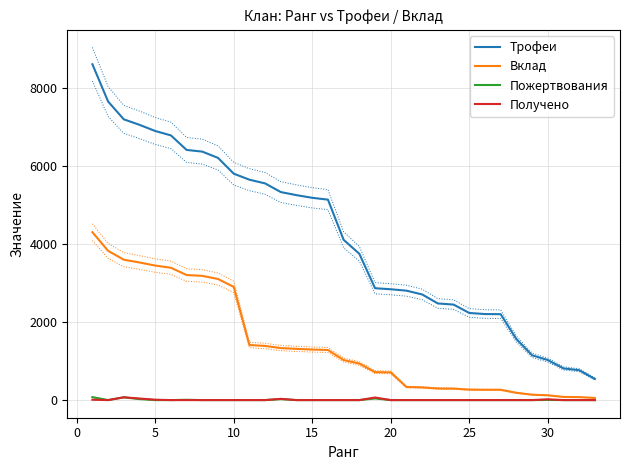

The value of Трофеи at 20 is 836. True or false?

False